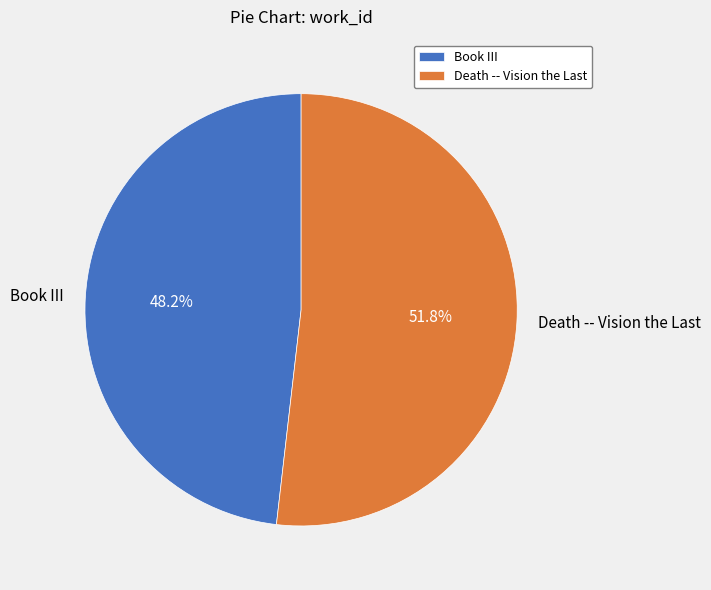

Rank the categories by value from lowest to highest.

Book III, Death -- Vision the Last